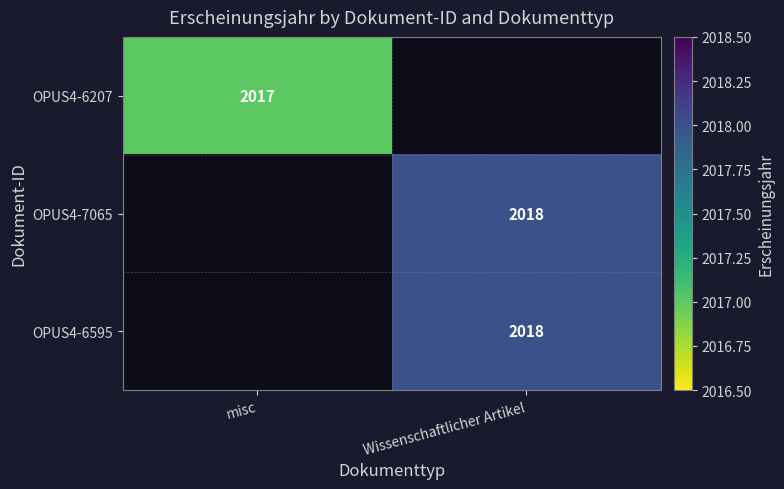

Is the value of OPUS4-6207 at misc greater than the value of OPUS4-6595 at Wissenschaftlicher Artikel?

No